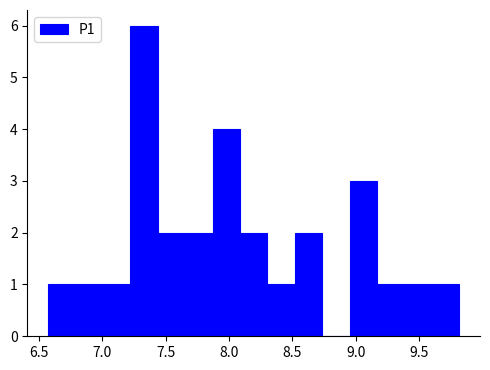

Over which range of the x-axis is the bar tallest?

7.20 to 7.45